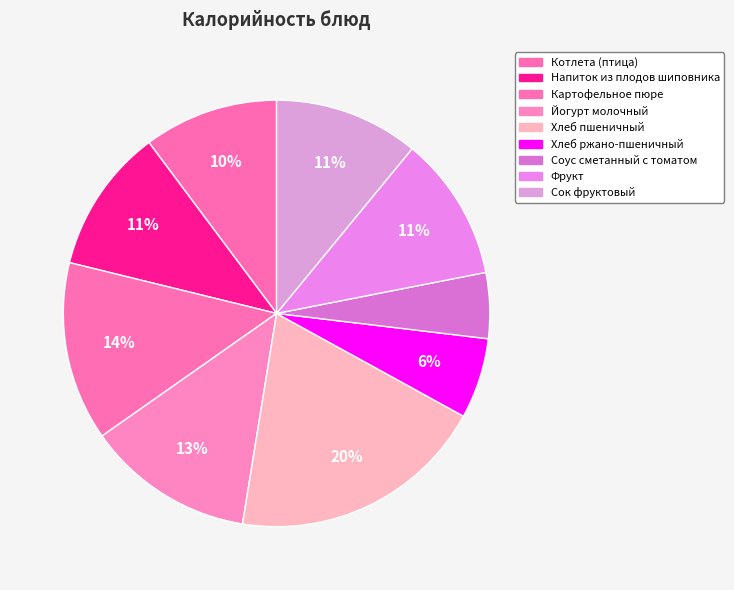

True or false: Фрукт accounts for 17% of the total.

False